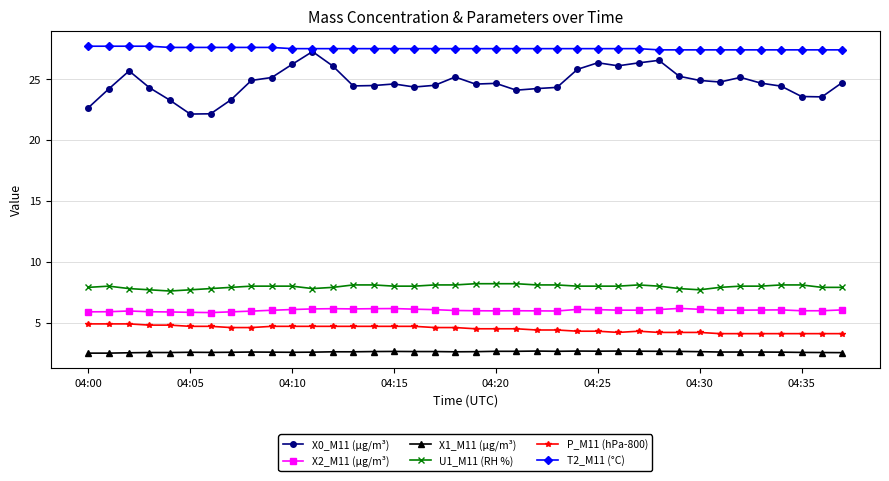

What is the lowest value of the X1_M11 (μg/m³) series?

2.5